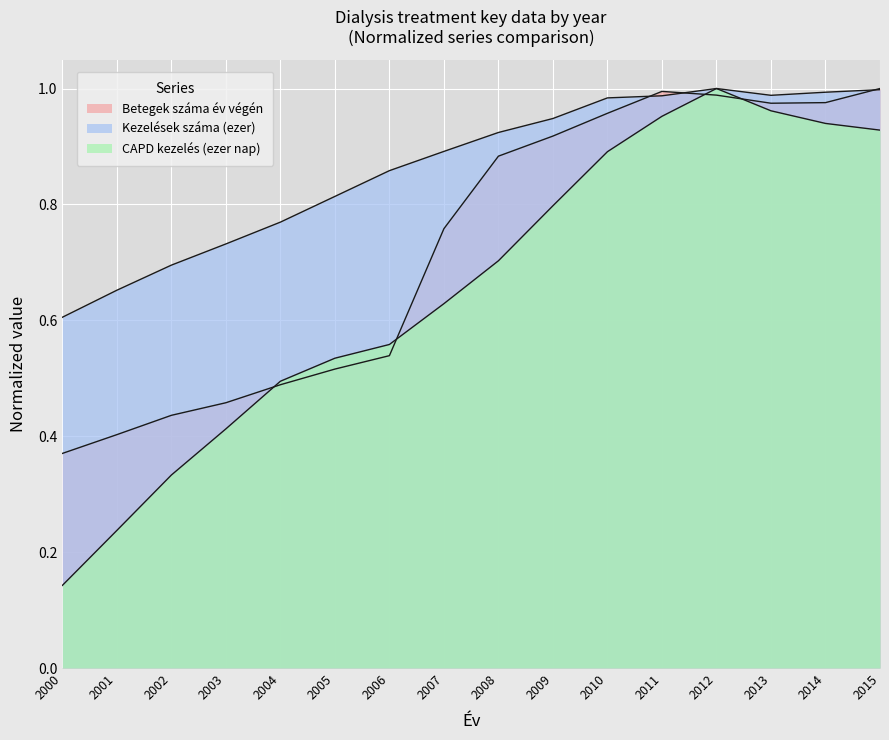

What value does the Kezelések száma (ezer) series have at 2001?

0.7